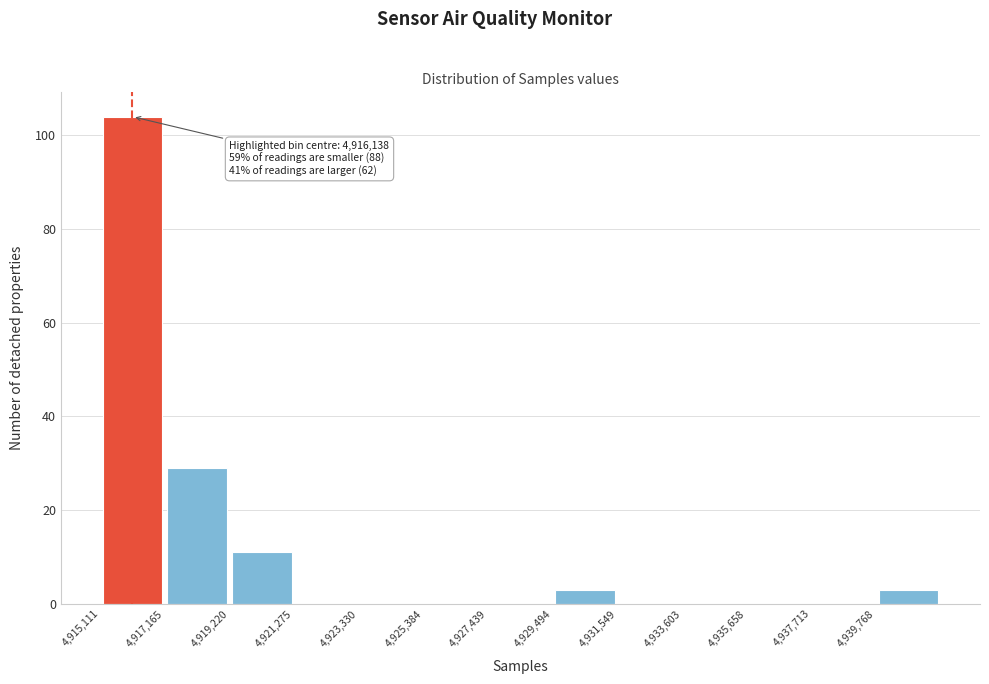

Which range on the x-axis has the tallest bar?

4915000 to 4917000